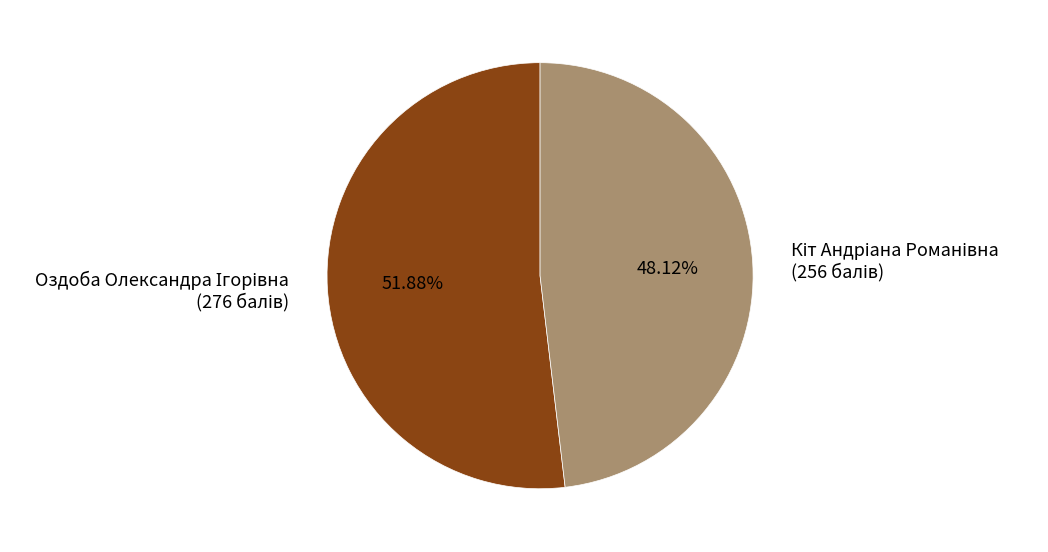

Count the number of slices in the pie.

2